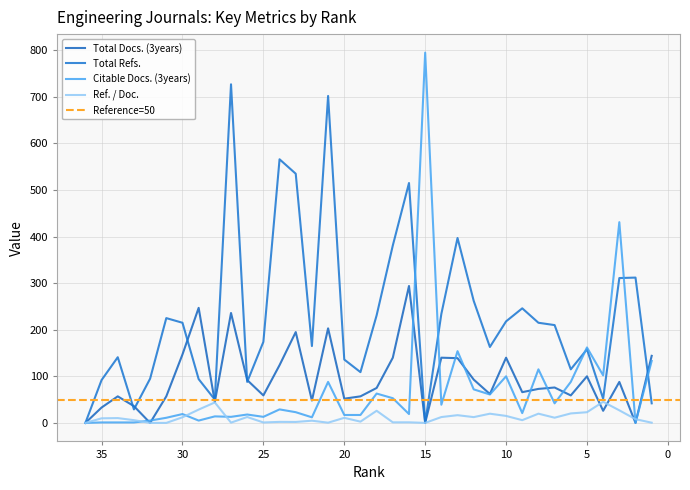

The Citable Docs. (3years) series shows 13.0 at 25. True or false?

True